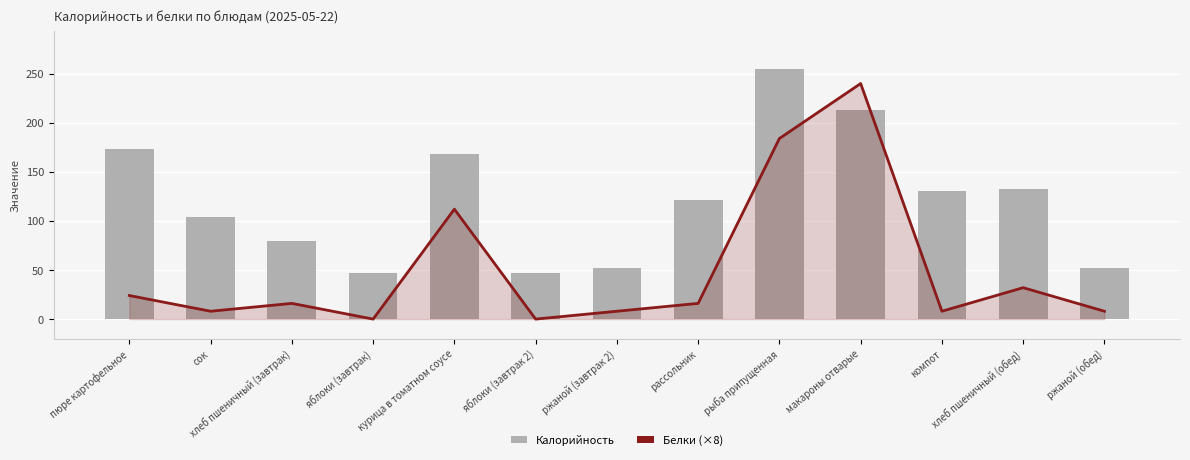

What is the difference between the highest and lowest values at хлеб пшеничный (обед)?

101